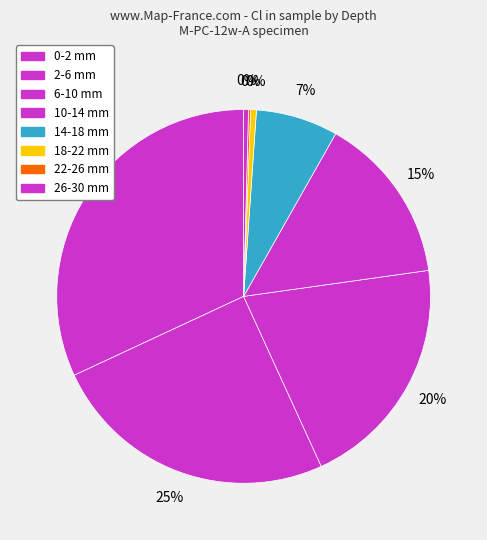

Do 22-26 mm and 26-30 mm together represent more than half of the pie?

No